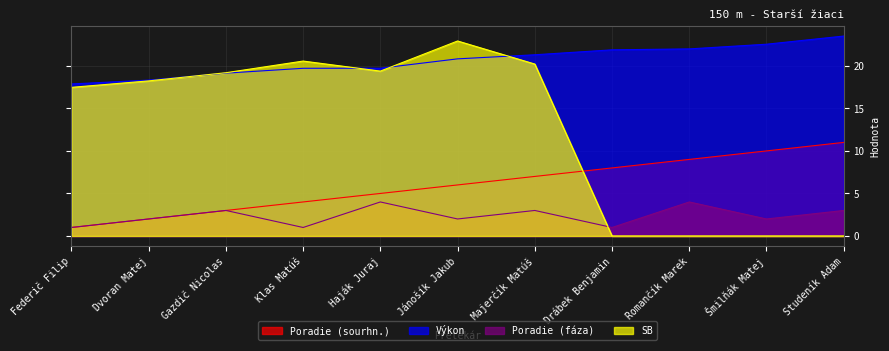

What is the sum of the SB values at Federič Filip and Šmilňák Matej?

17.5